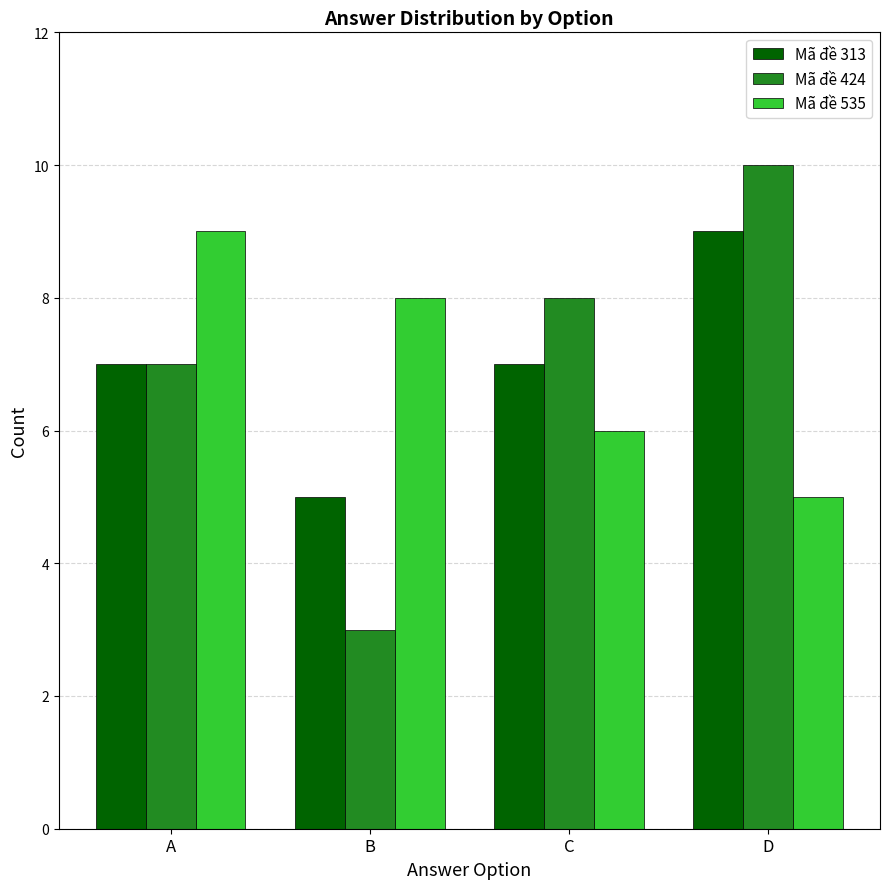

Does the chart contain any negative values?

No